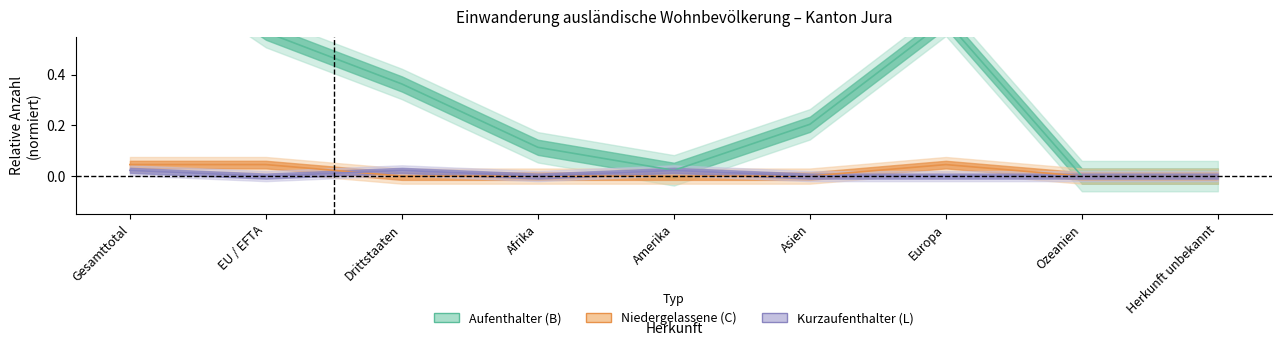

The Kurzaufenthalter (L) Total series shows 0.0 at Amerika. True or false?

False